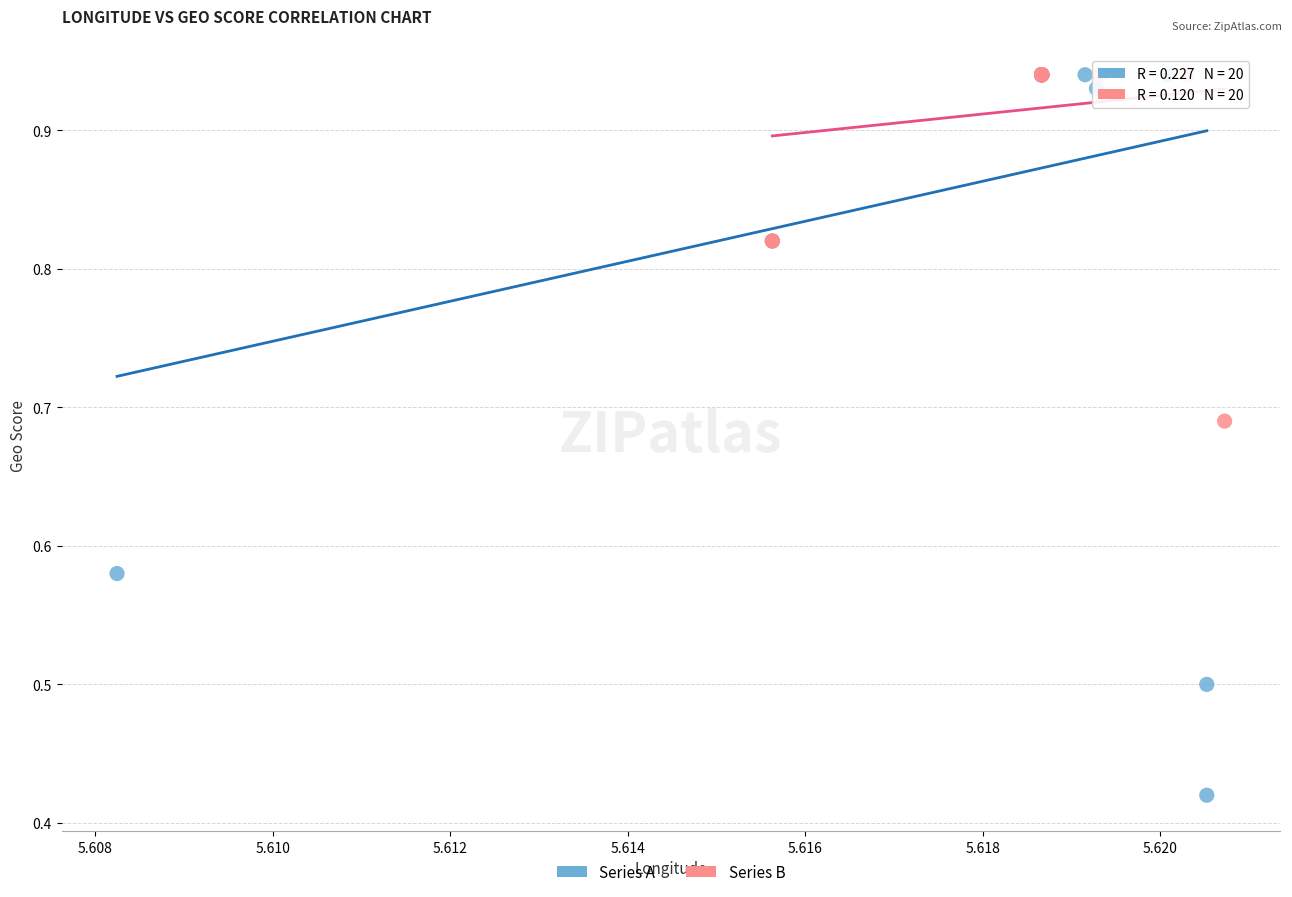

What are all the series names shown in the legend?

Series A, Series B